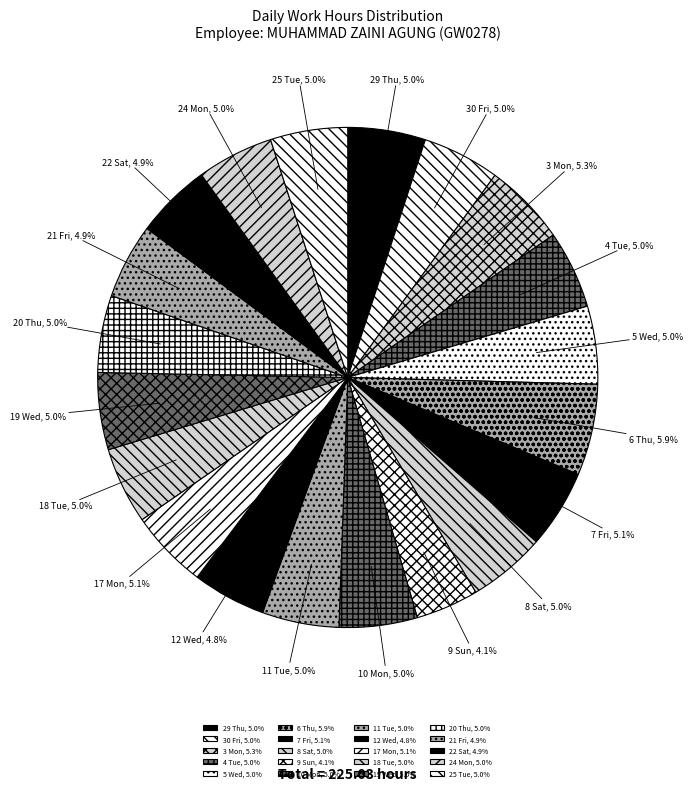

Combined, do 22 Sat and 4 Tue account for over 50%?

No